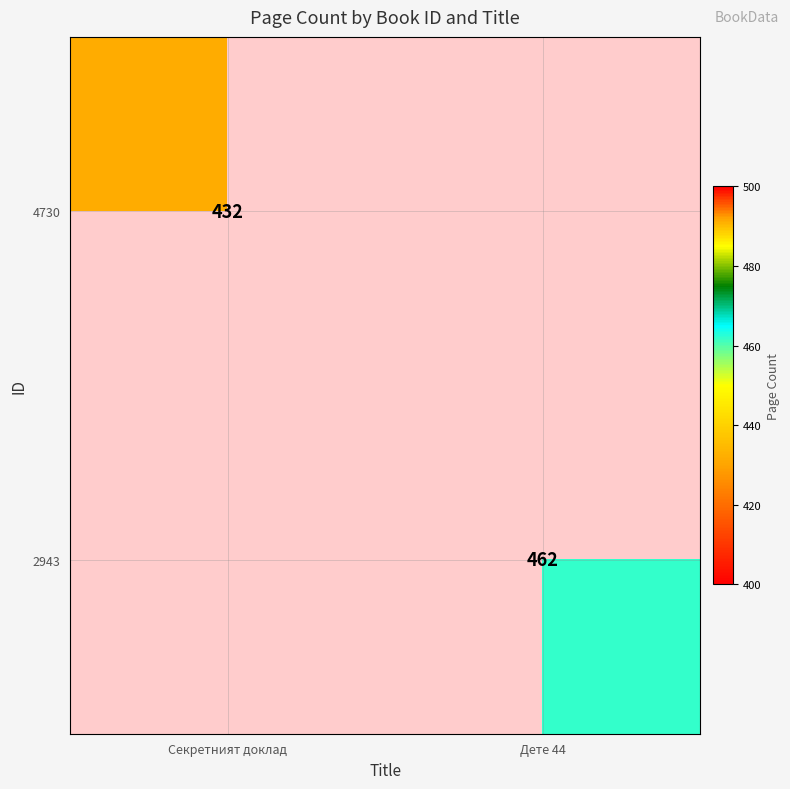

Is it true that 2943 equals 462 at Дете 44?

True